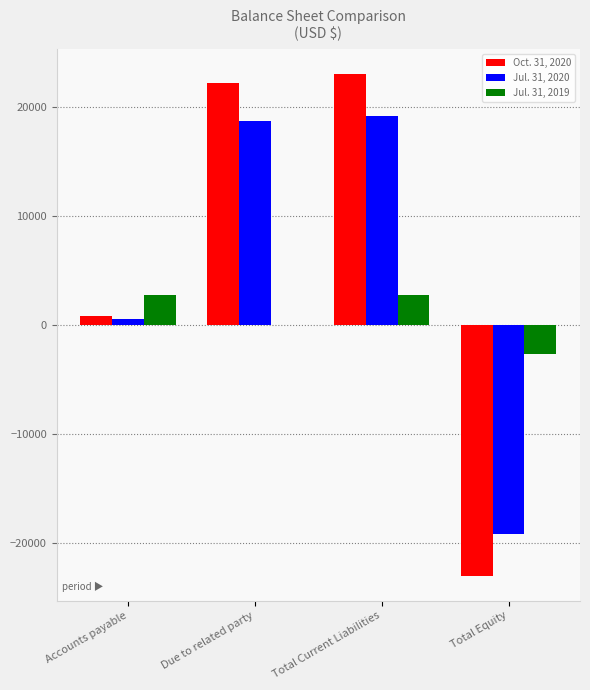

True or false: Jul. 31, 2020 has a value of 500 at Accounts payable.

True